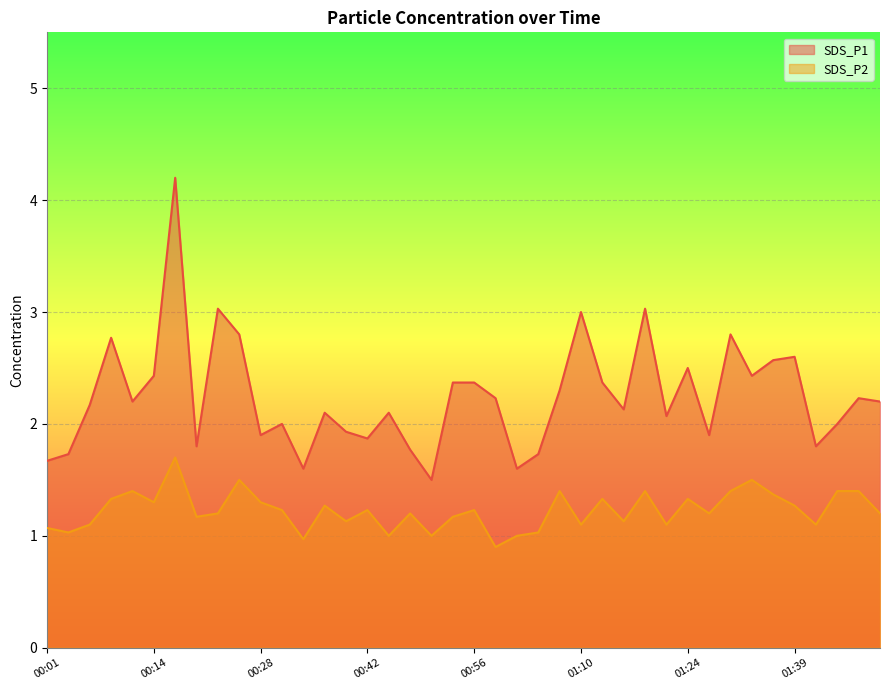

True or false: SDS_P1 and SDS_P2 cross at least once.

False